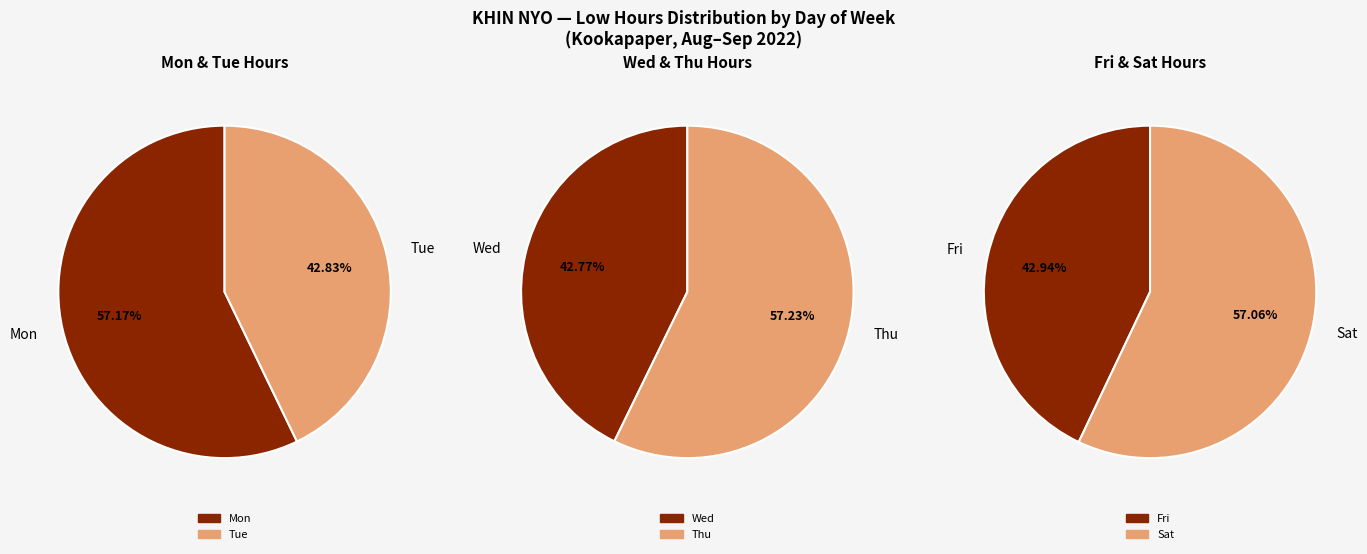

True or false: 5 accounts for 12% of the total.

False